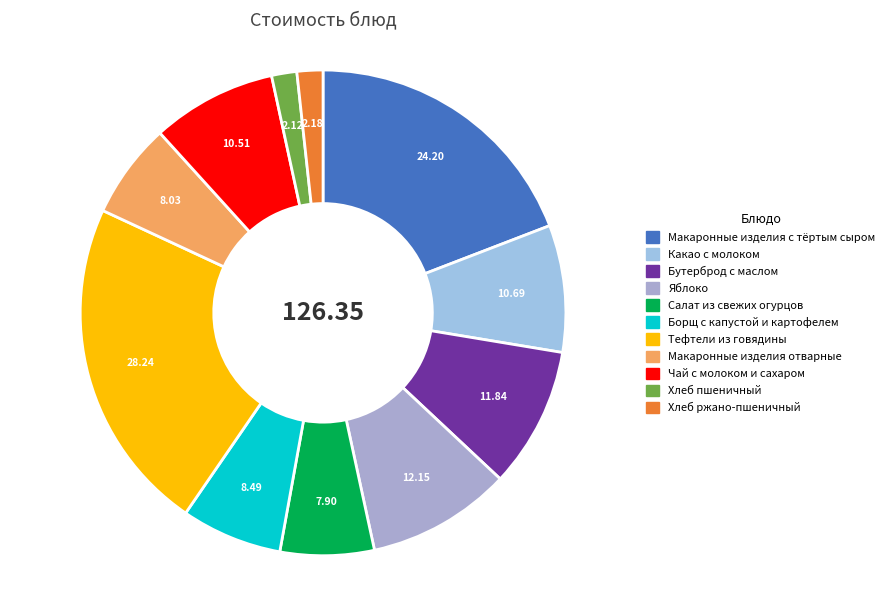

Which slice is the largest?

Тефтели из говядины